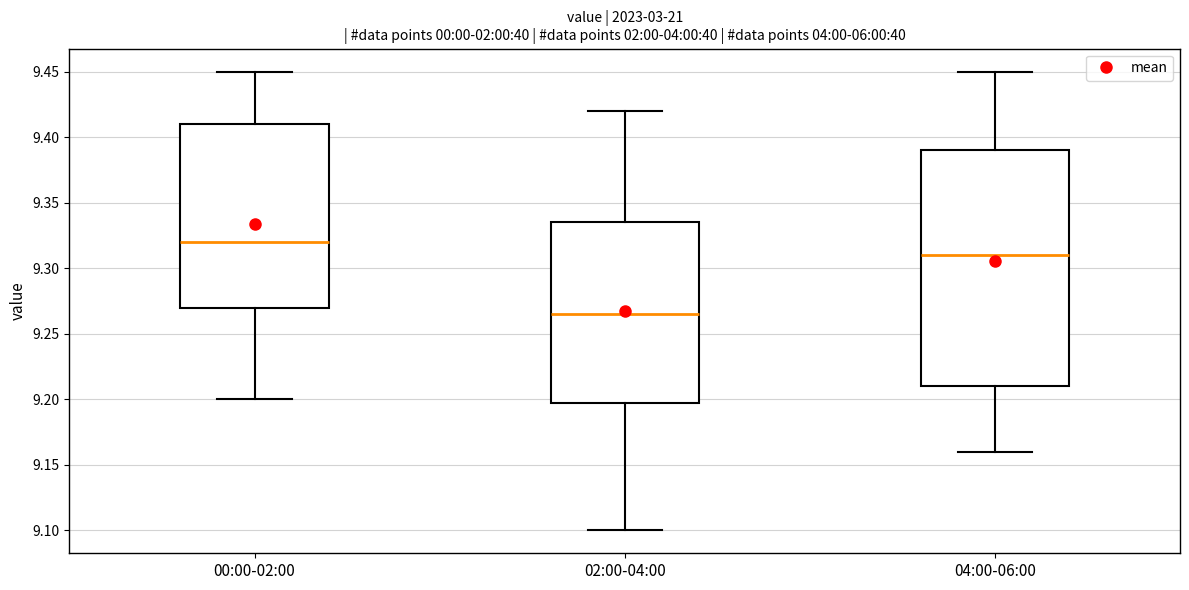

Reading left to right, transcribe this box plot: for each box, give where its median line is, the range the box spans, and where its two whiskers end, as read against the y-axis. The values are not printed on the chart, so give them approximately, as read against the axis.

00:00-02:00: median 9.320, box 9.270 to 9.410, whiskers 9.200 to 9.450
02:00-04:00: median 9.265, box 9.200 to 9.335, whiskers 9.100 to 9.420
04:00-06:00: median 9.310, box 9.210 to 9.390, whiskers 9.160 to 9.450